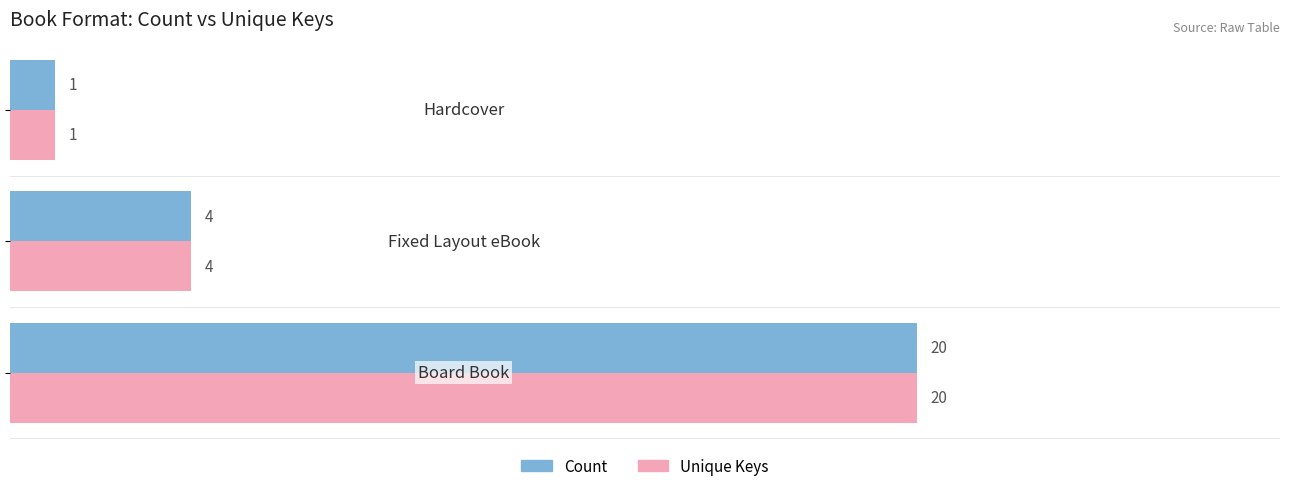

What is the average value of the Unique Keys series?

8